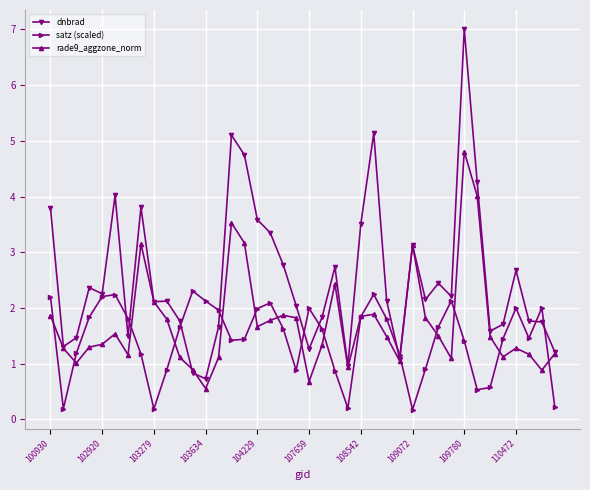

In satz (scaled), how many points are higher than both neighbors (excluding endpoints)?

8